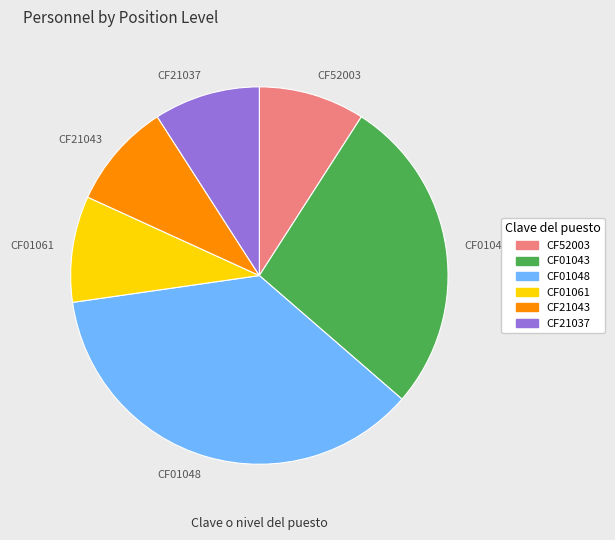

Approximately how many times larger is the value at CF01061 compared to CF21043?

1.0